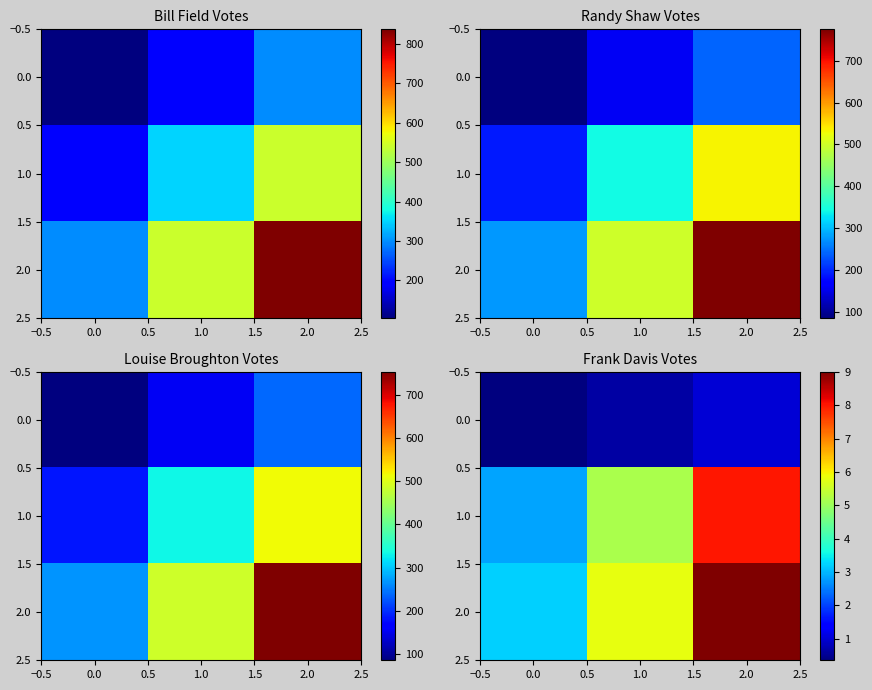

What is the approximate value of 2.0 at 0.0?

3.2